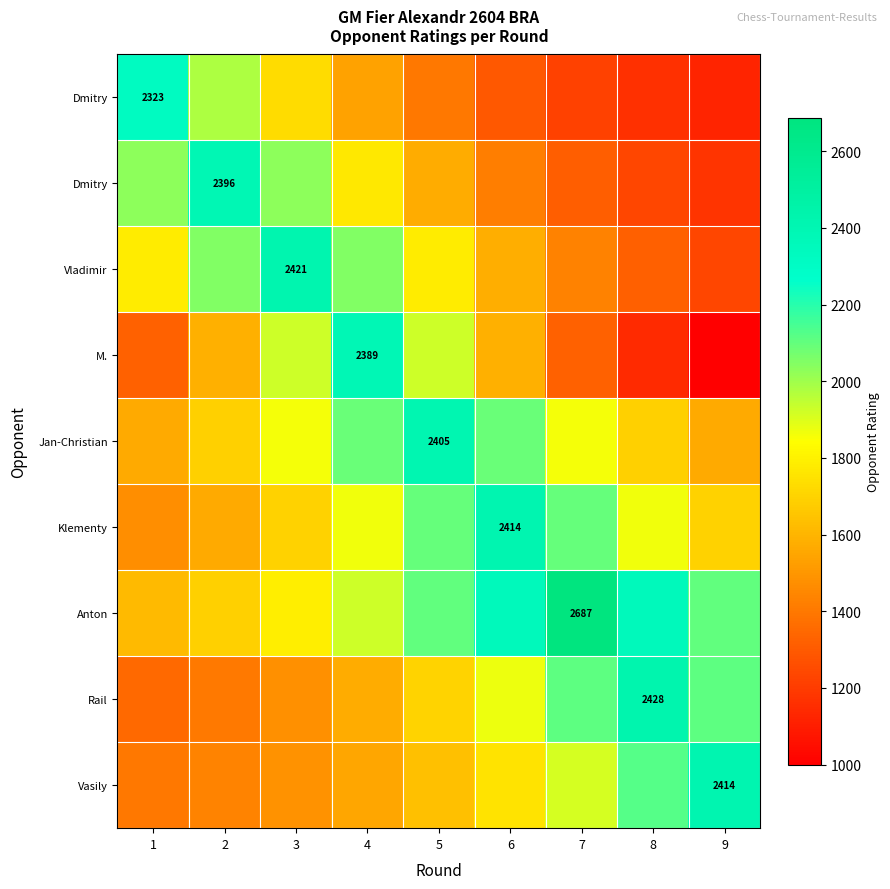

How many series are shown in this chart?

9